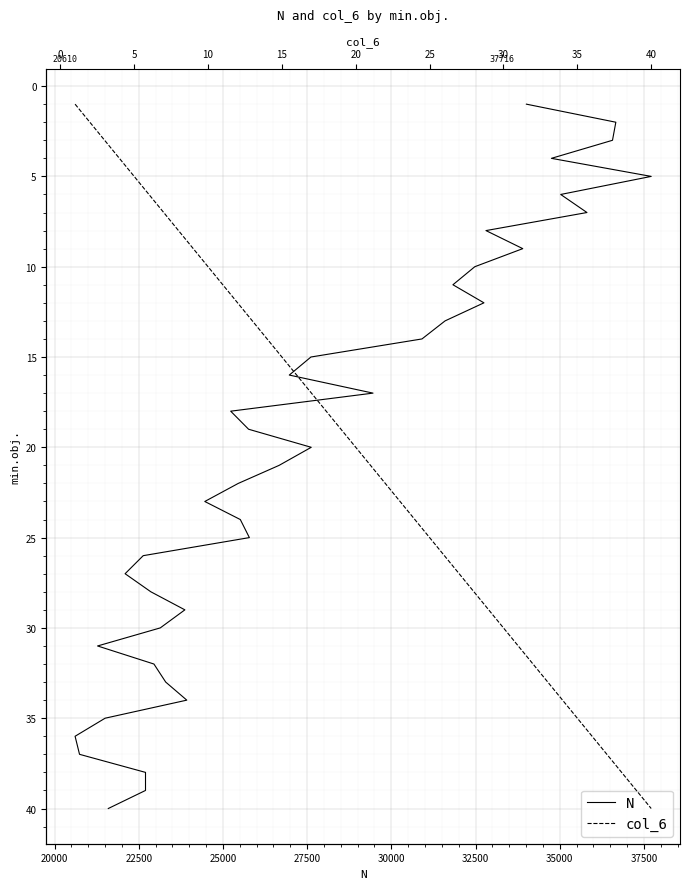

True or false: col_6 and N cross at least once.

False